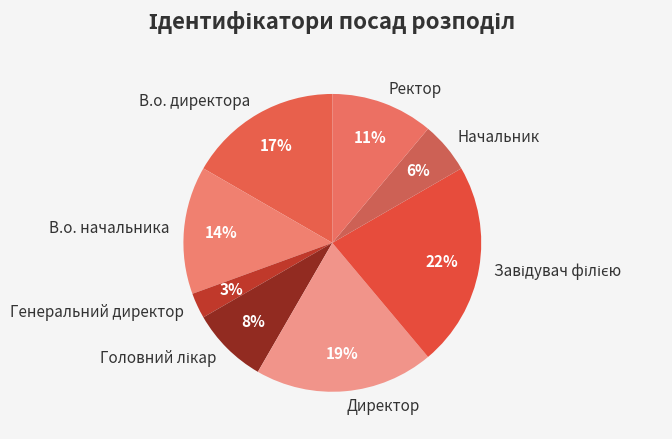

To the nearest percent, what is the average slice percentage?

12%